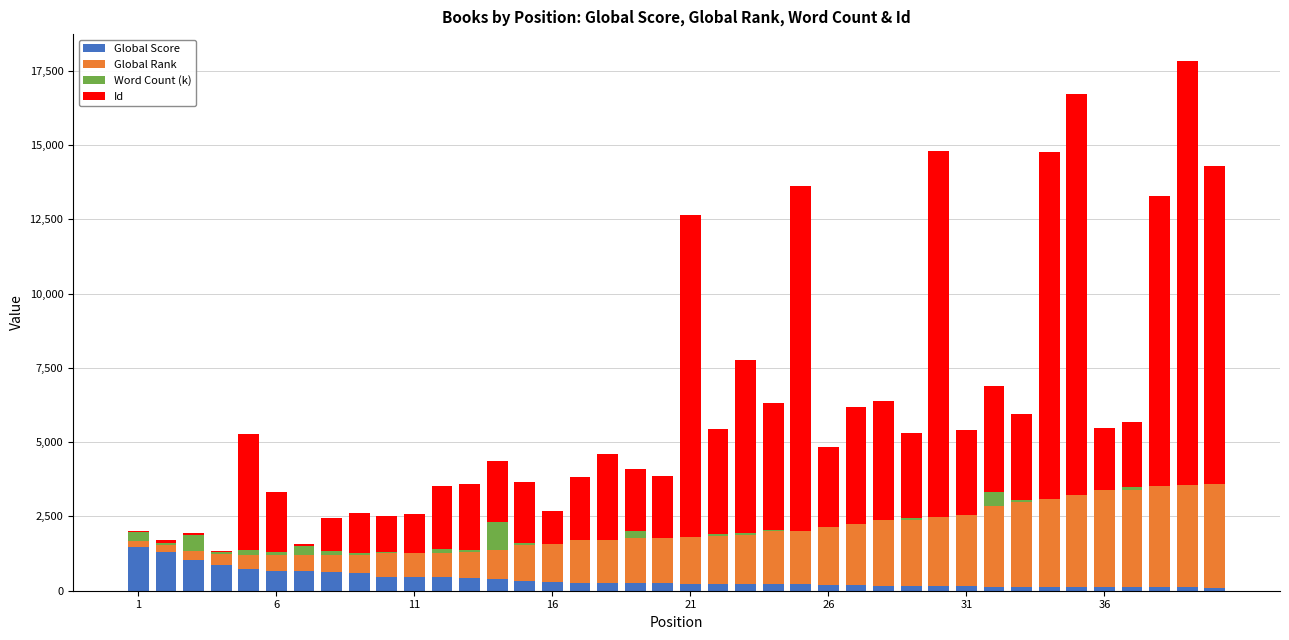

What is the maximum value for Global Score?

1486